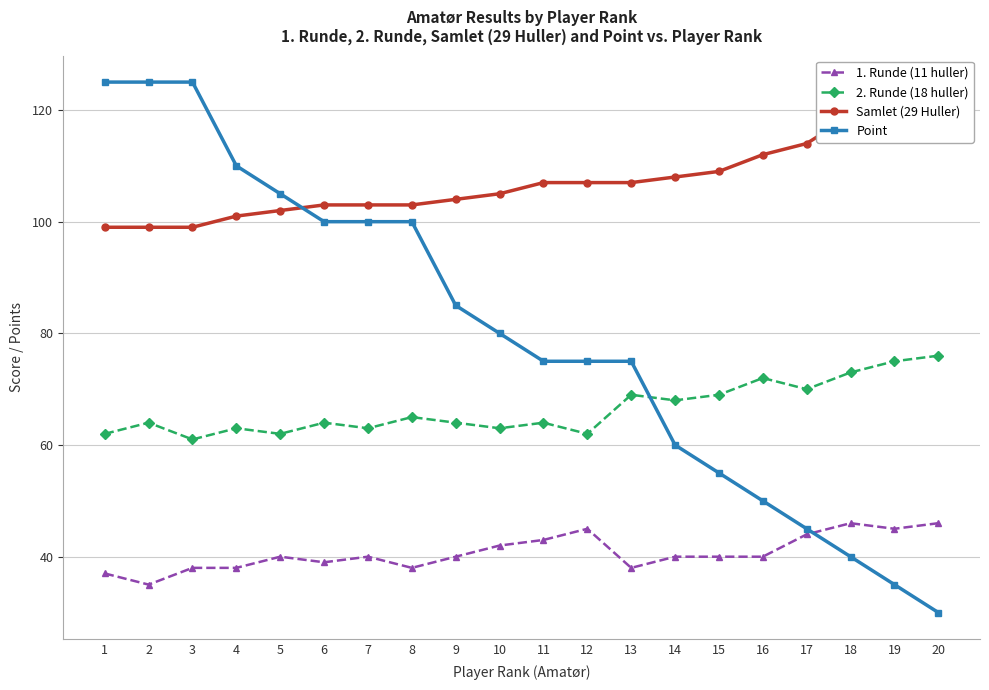

At how many categories does at least one series exceed 118?

6